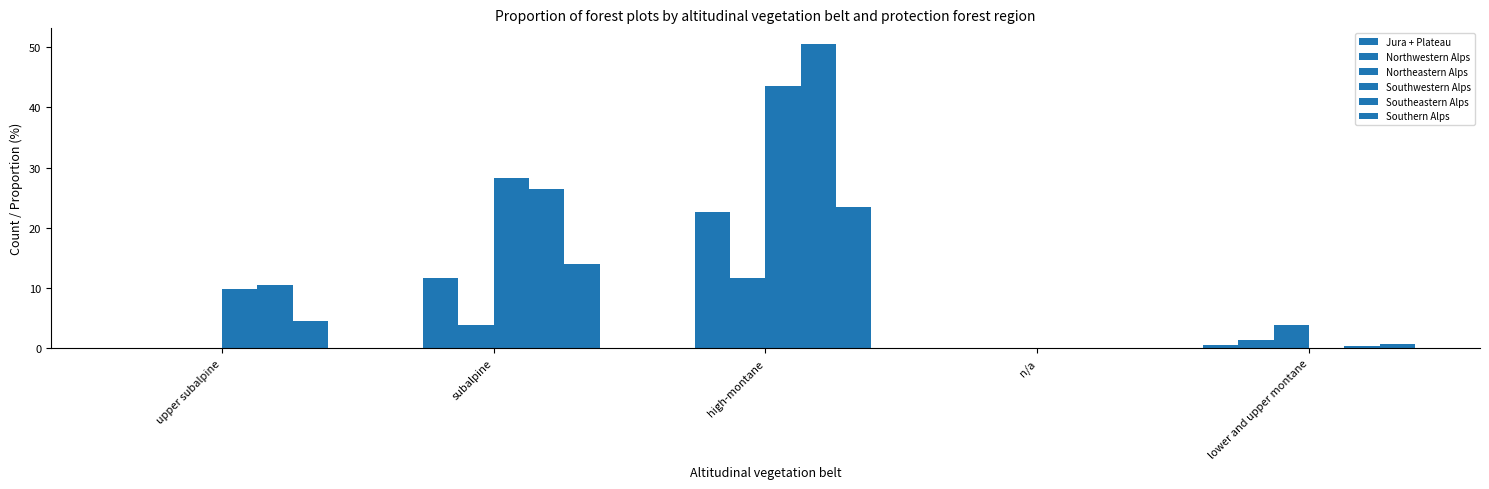

What is the difference between the Southwestern Alps values at lower and upper montane and upper subalpine?

9.8